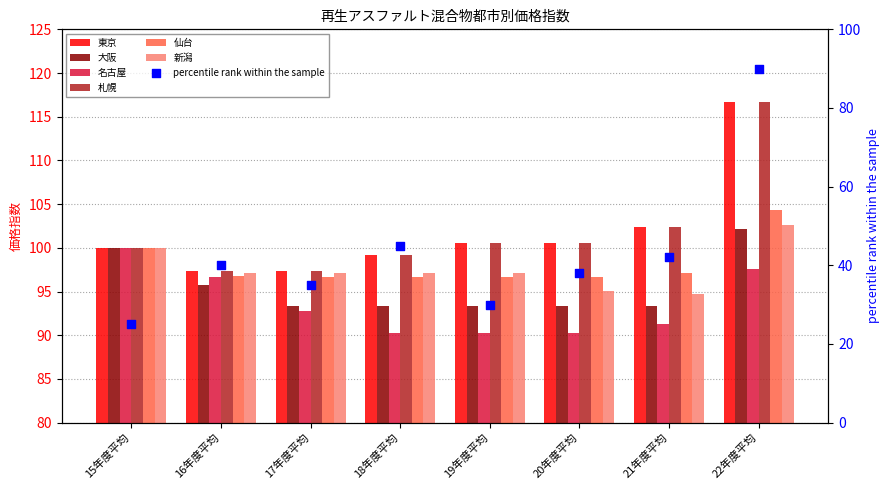

What is the total value across all series at 16年度平均?

580.9